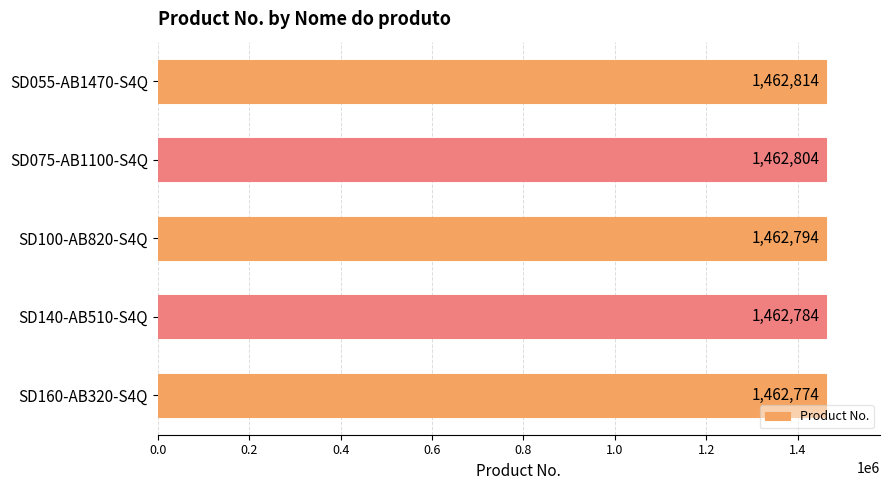

Reading bottom to top, what are all the values shown in this chart?

SD160-AB320-S4Q=1462774	SD140-AB510-S4Q=1462784	SD100-AB820-S4Q=1462794	SD075-AB1100-S4Q=1462804	SD055-AB1470-S4Q=1462814